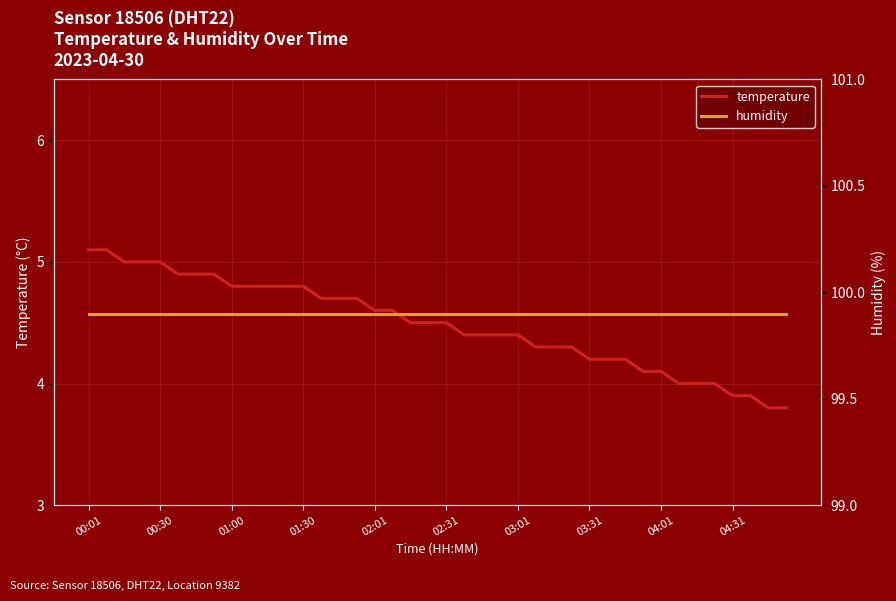

What is the total value across all series at 04:31?

103.8